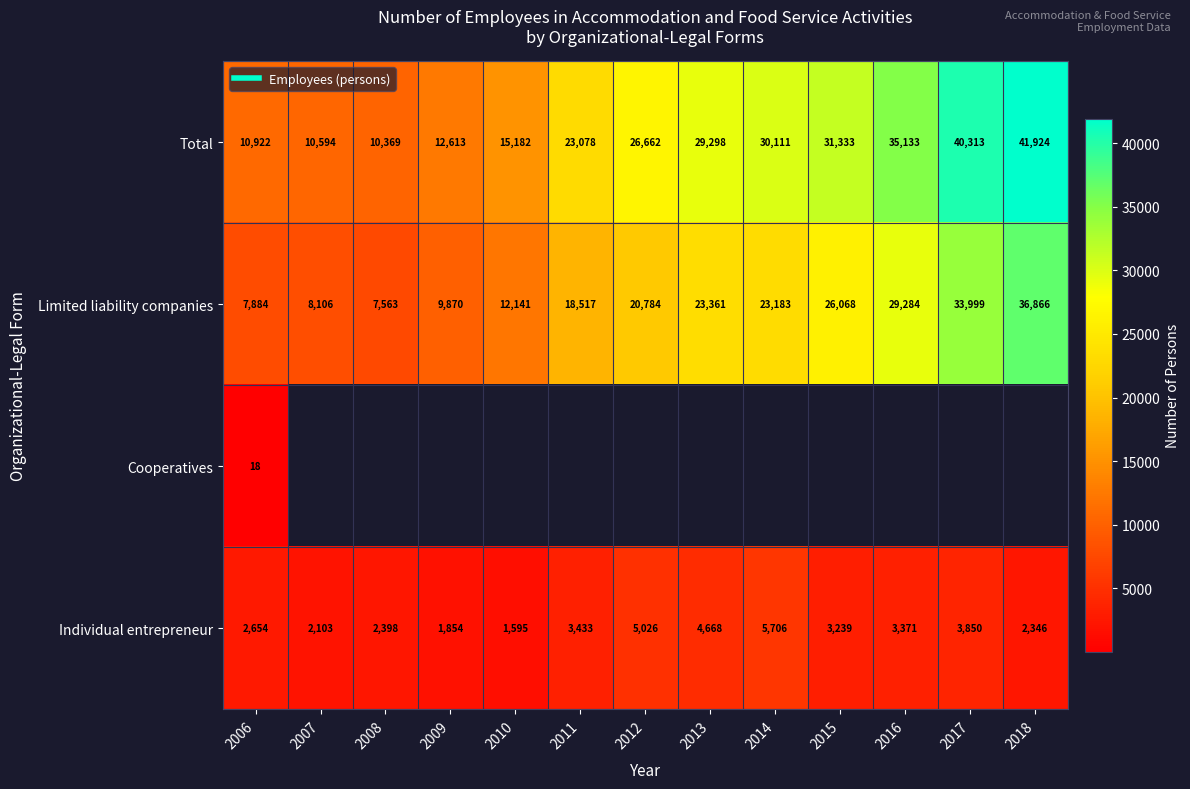

Which series has the largest total across all categories?

Total